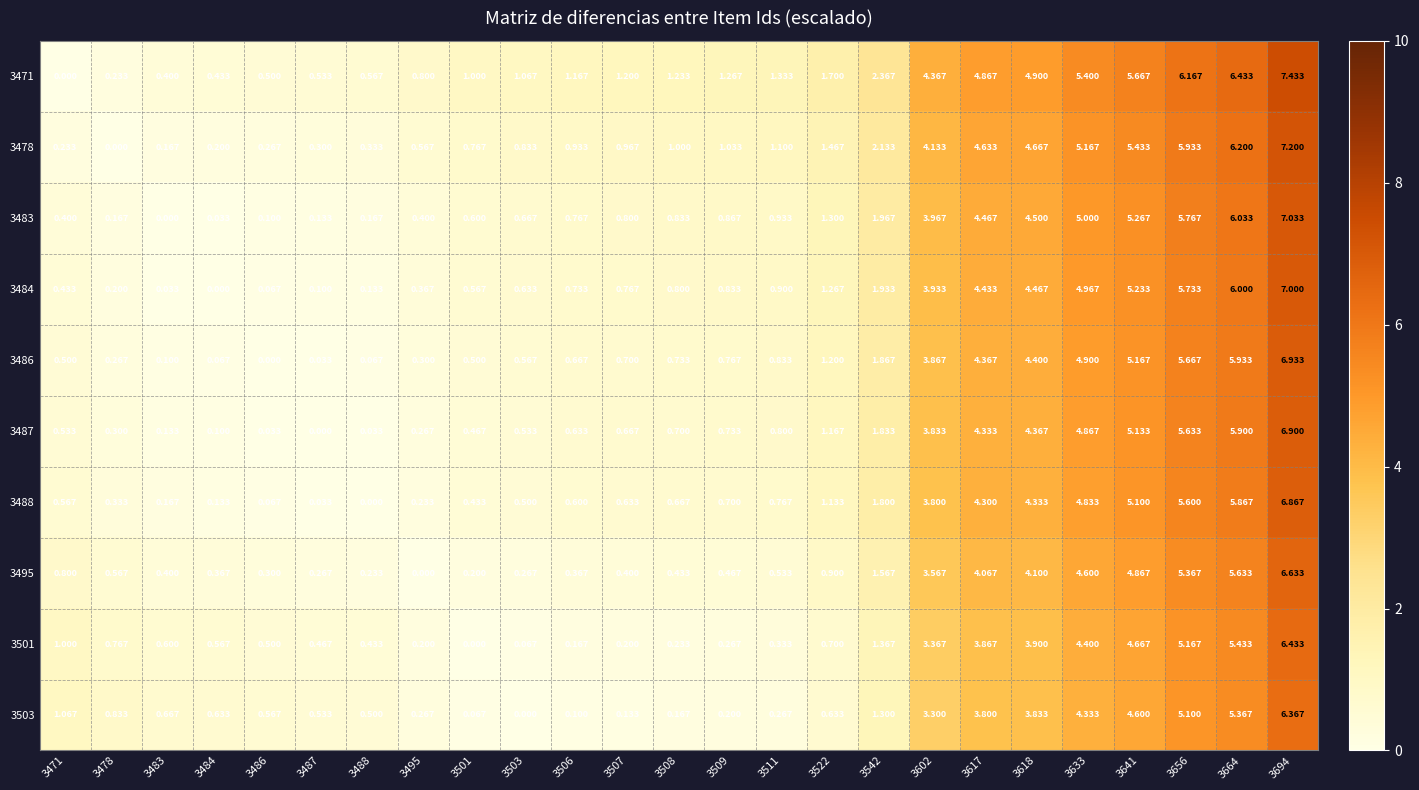

Which series has the largest range (max minus min)?

3471